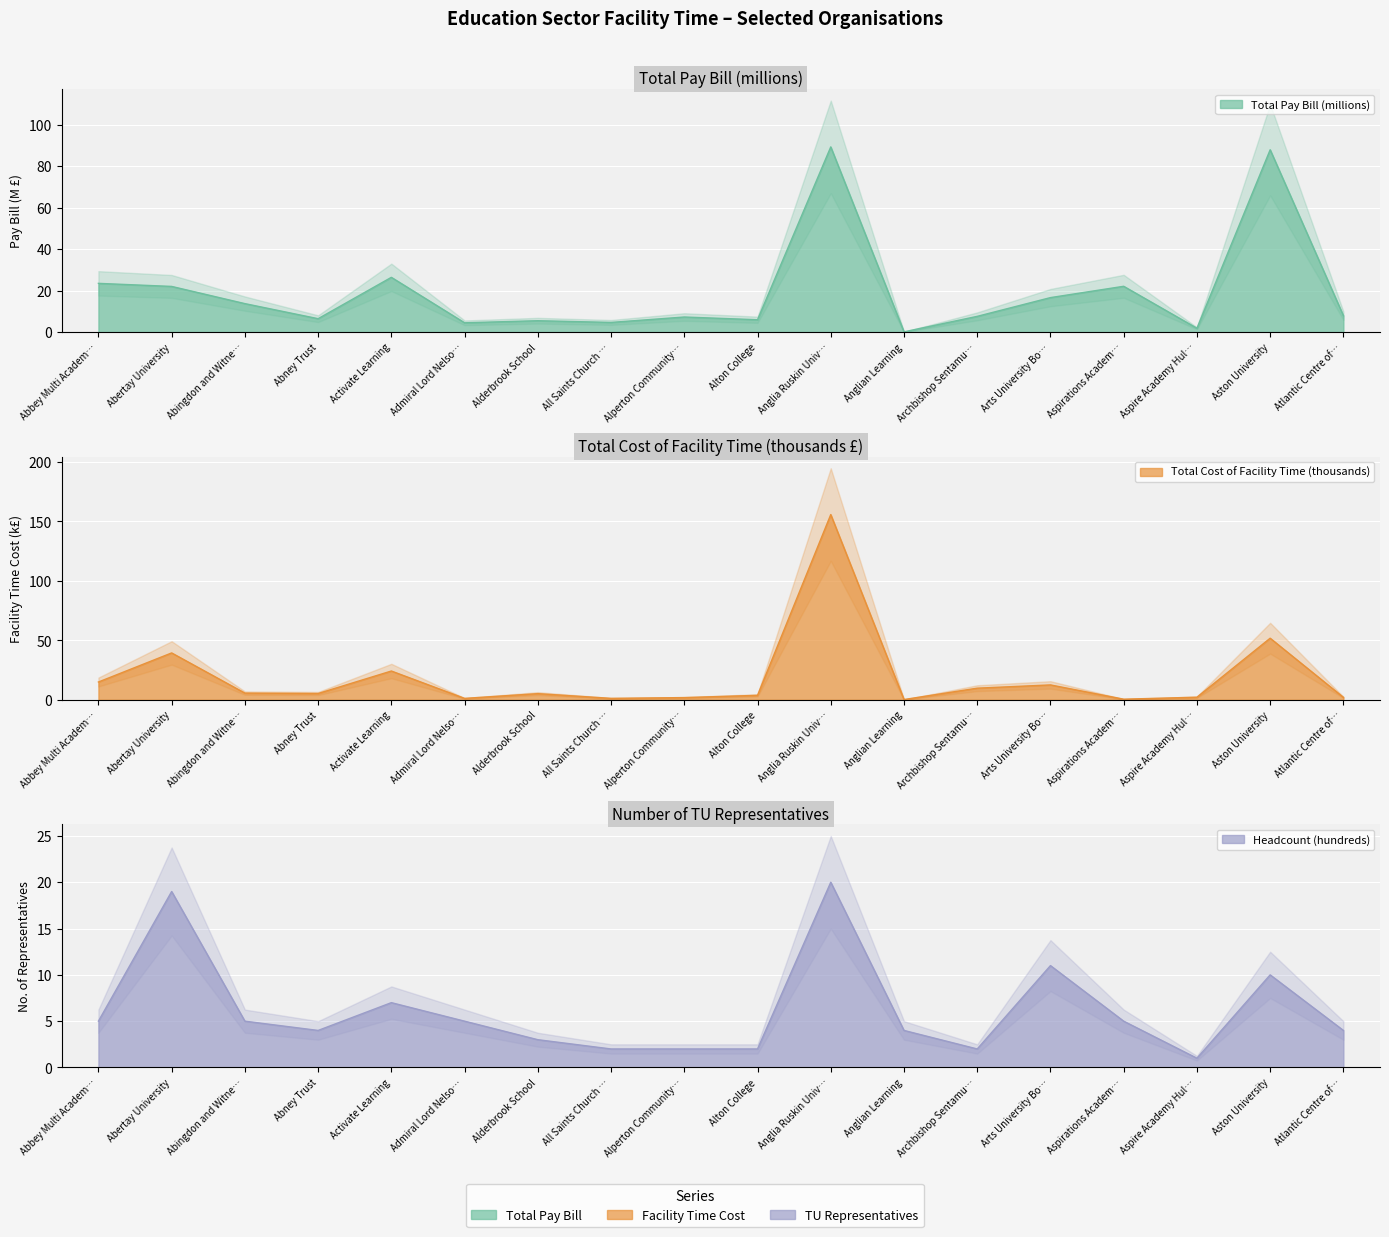

What is the difference between the maximum and minimum values in the Total Pay Bill (millions) series?

89.1